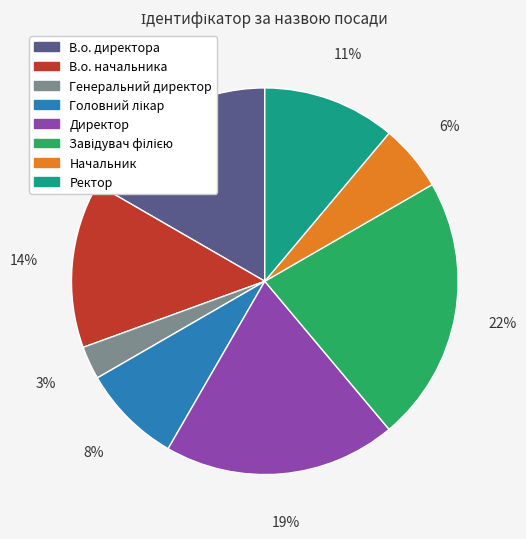

Does Генеральний директор represent more than half of the total?

No